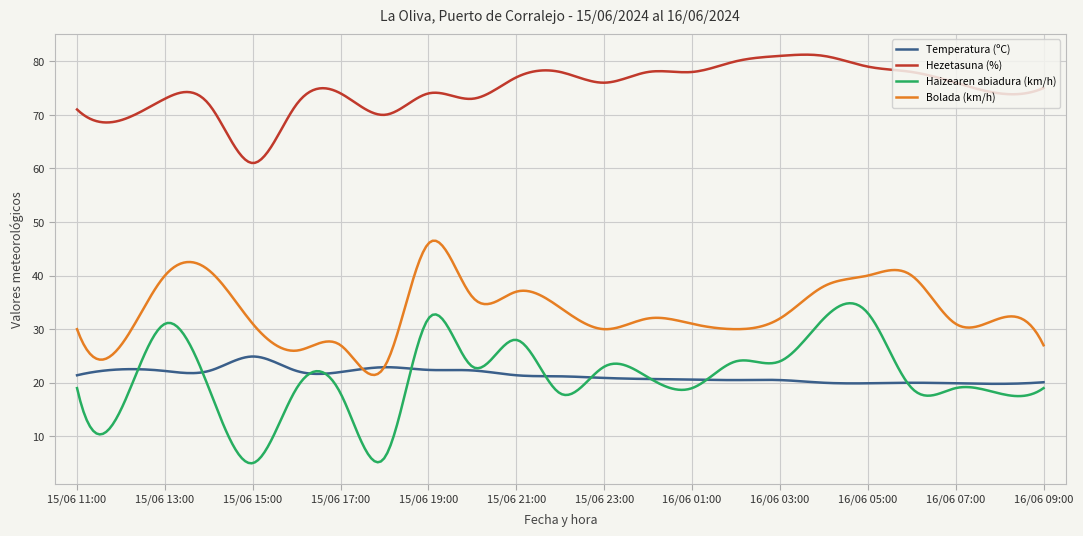

What is the maximum value for Bolada (km/h)?

46.5